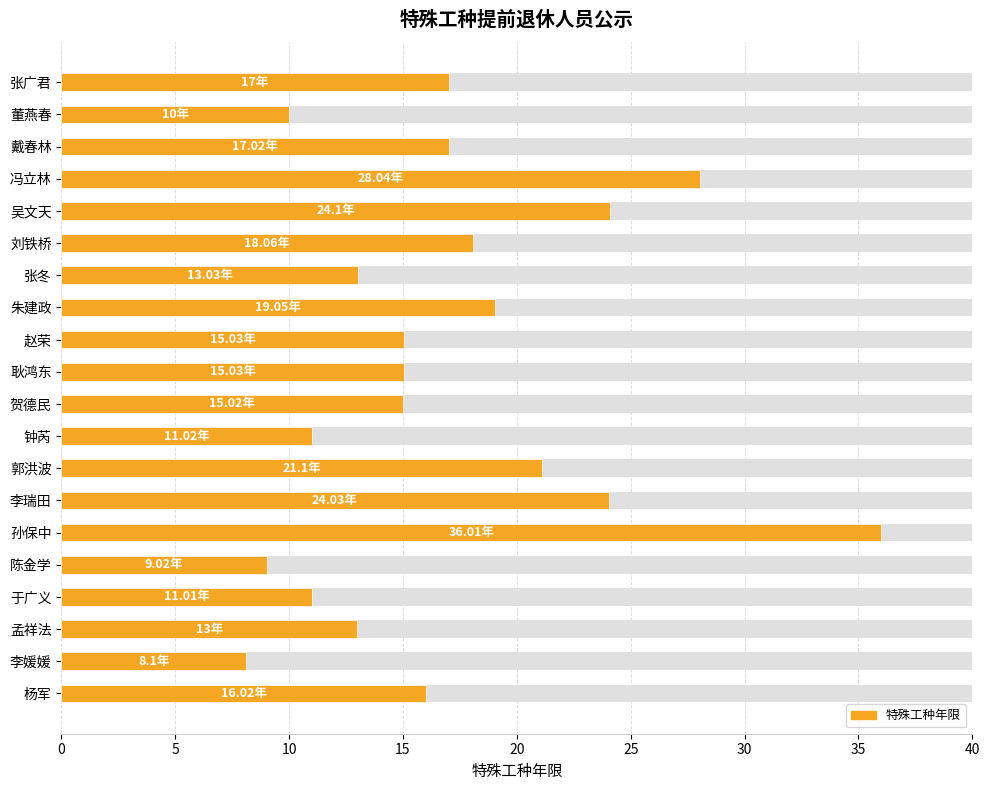

Where is the data nearest to the value 22?

郭洪波